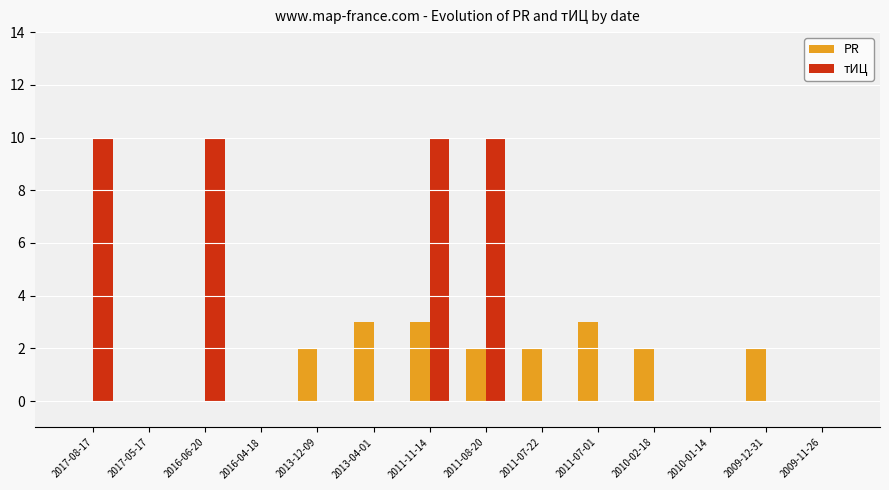

What is the sum of all тИЦ values?

40